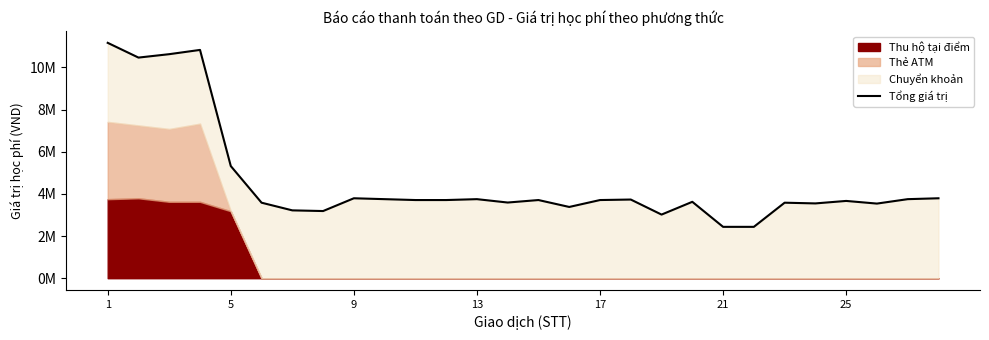

The value at 21 is 2437000. True or false?

True